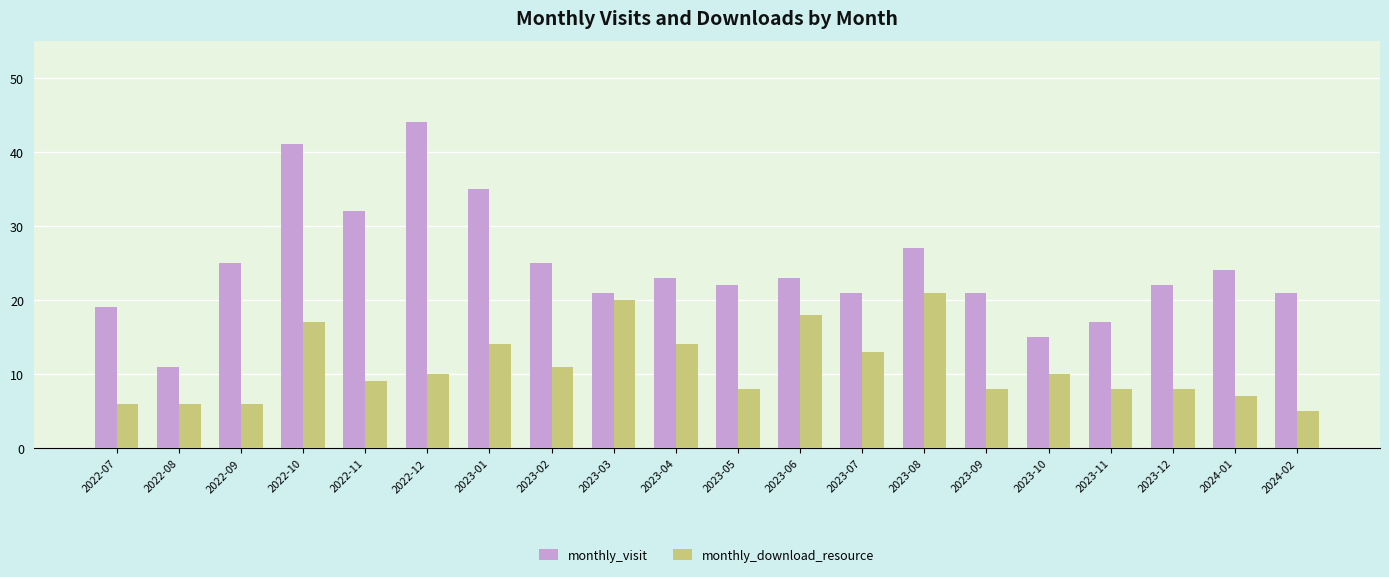

Reading left to right, transcribe all the data shown in this chart.

monthly_visit: 2022-07=19	2022-08=11	2022-09=25	2022-10=41	2022-11=32	2022-12=44	2023-01=35	2023-02=25	2023-03=21	2023-04=23	2023-05=22	2023-06=23	2023-07=21	2023-08=27	2023-09=21	2023-10=15	2023-11=17	2023-12=22	2024-01=24	2024-02=21
monthly_download_resource: 2022-07=6	2022-08=6	2022-09=6	2022-10=17	2022-11=9	2022-12=10	2023-01=14	2023-02=11	2023-03=20	2023-04=14	2023-05=8	2023-06=18	2023-07=13	2023-08=21	2023-09=8	2023-10=10	2023-11=8	2023-12=8	2024-01=7	2024-02=5